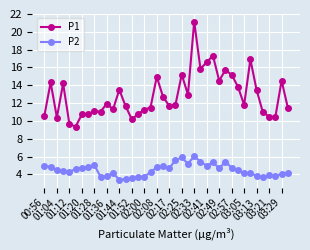

Which series has the largest range (max minus min)?

P1